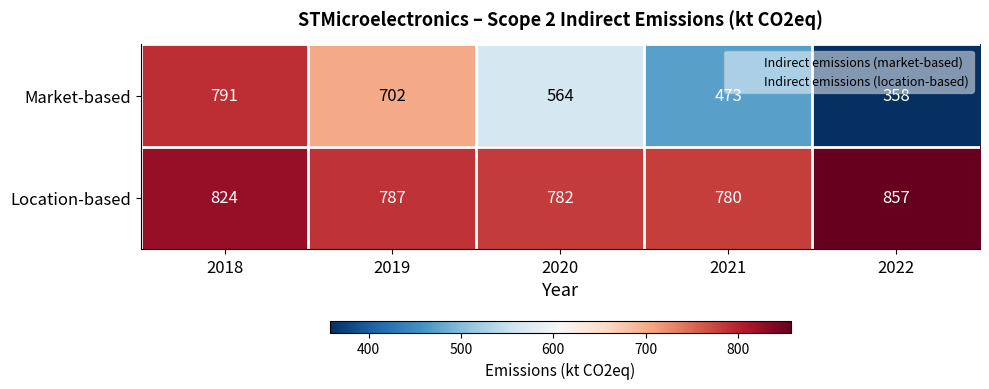

Where is Market-based nearest to the value 574?

2020